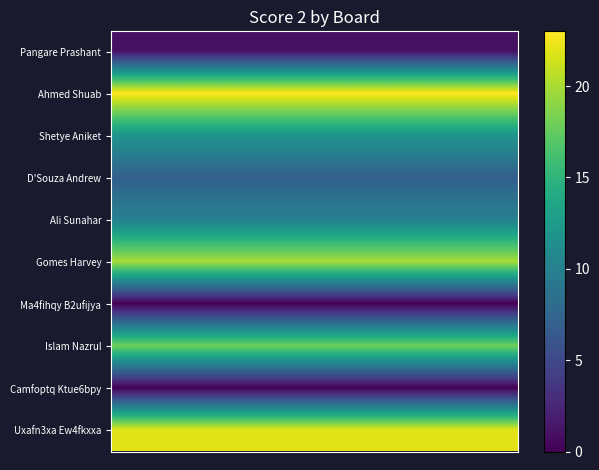

How many data points does each series have?

20